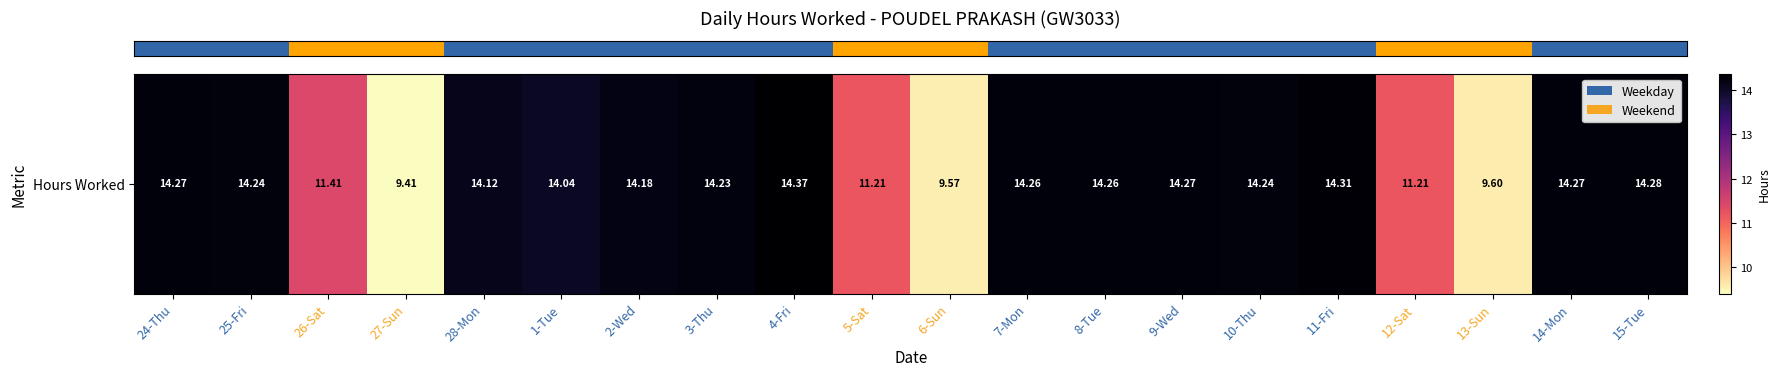

What is the smallest value displayed?

9.4